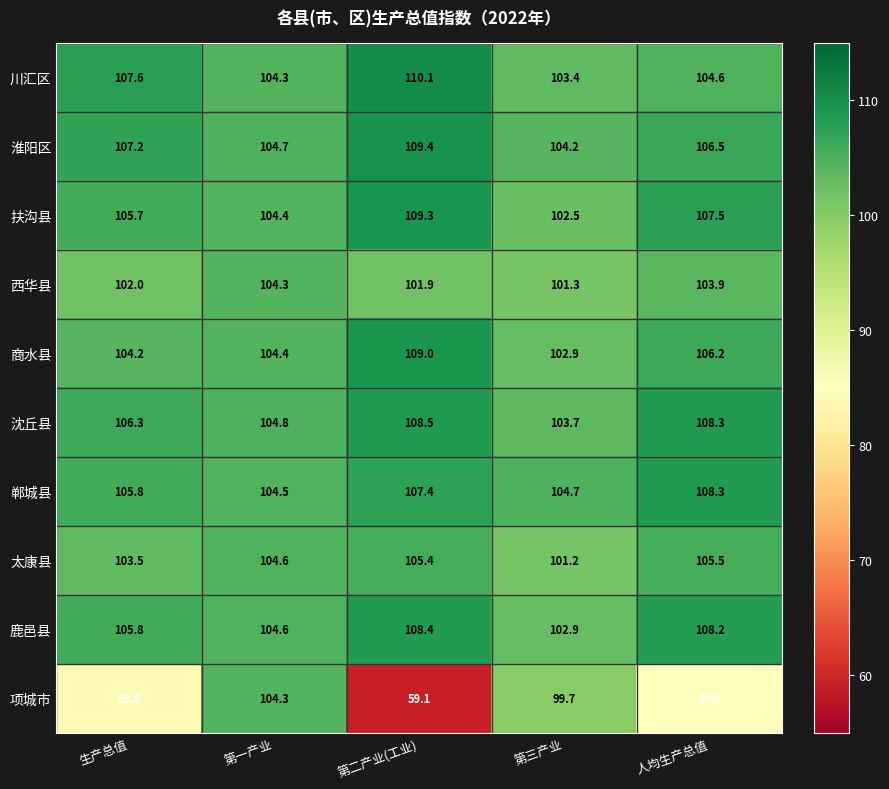

Is the value of 郸城县 at 第三产业 greater than the value of 沈丘县 at 第二产业(工业)?

No